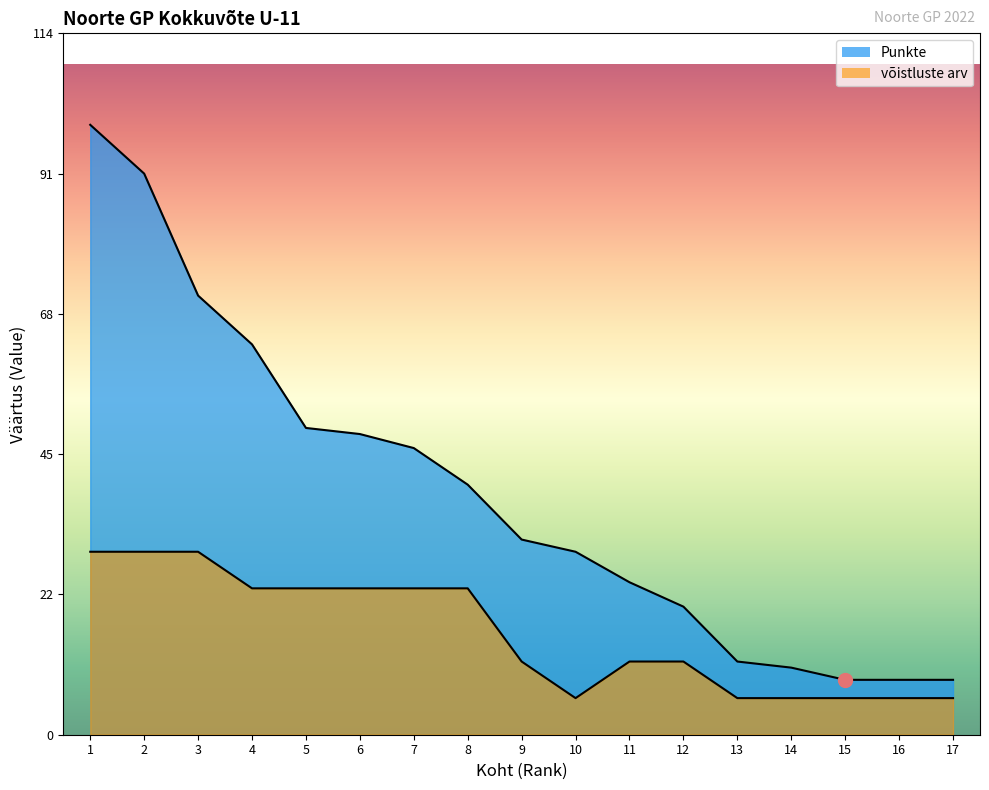

How many lines are shown in the chart?

2